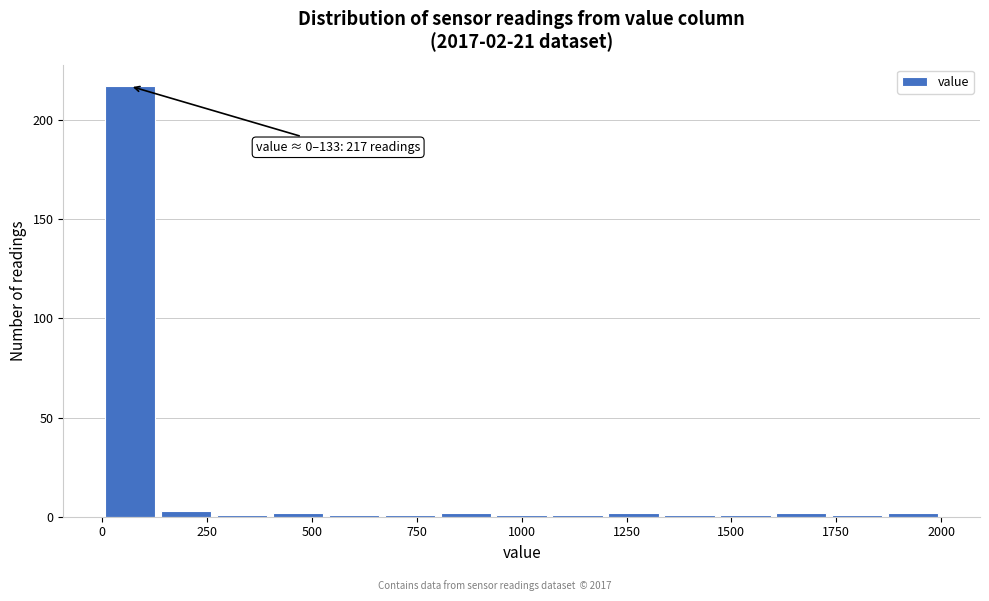

Read against the x-axis, roughly where is the centre of the tallest bar?

50